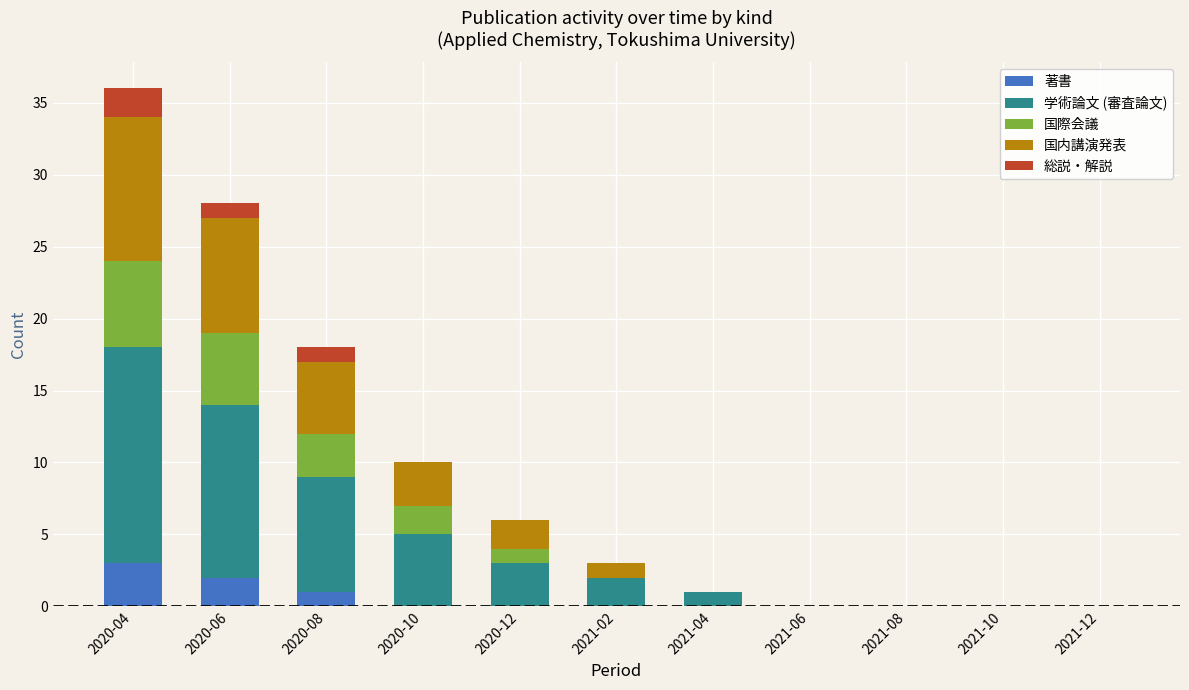

What is the total value across all series at 2020-12?

6